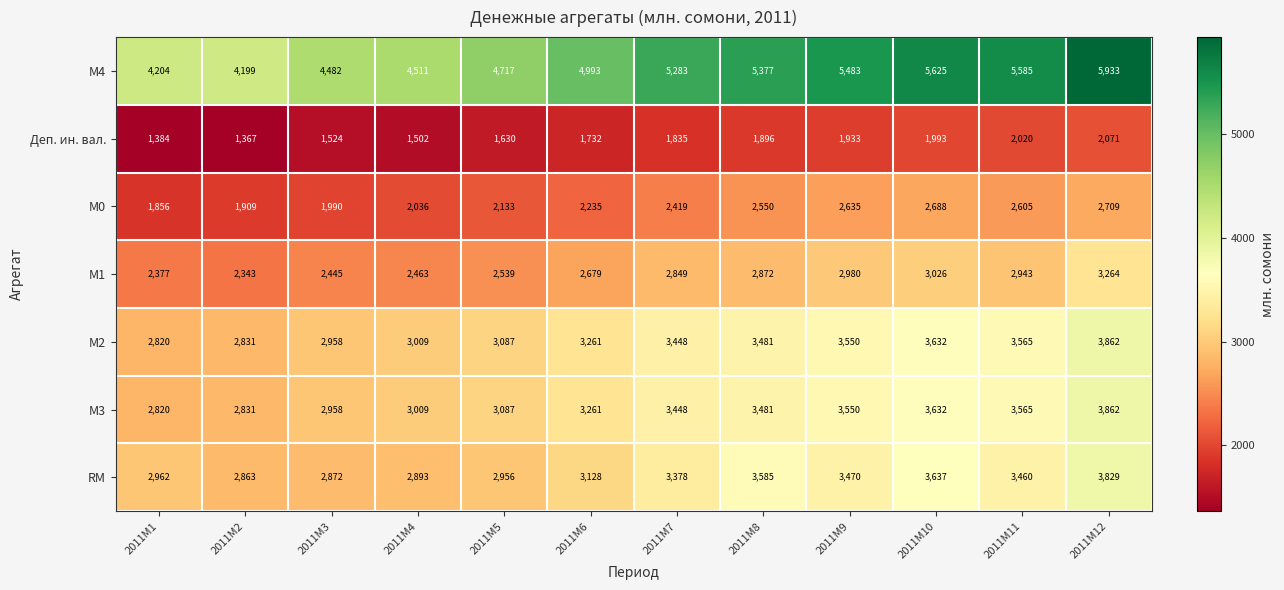

What is the difference between the maximum and minimum values in the М2 series?

1042